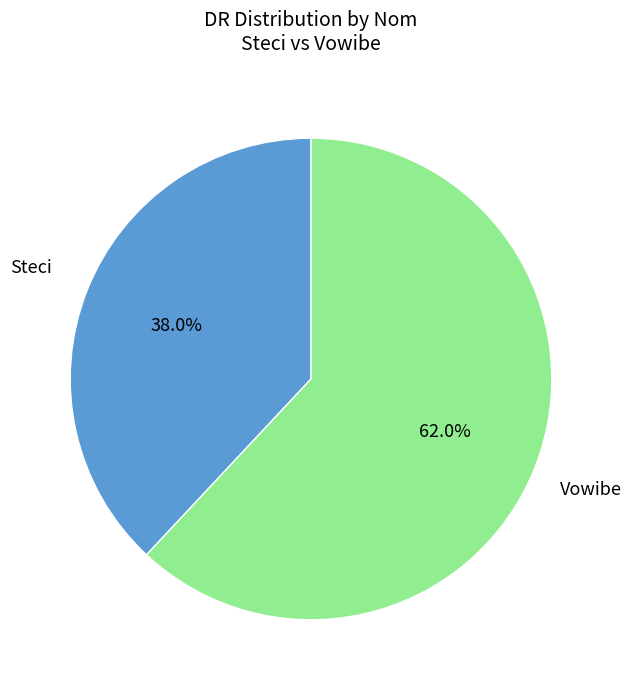

Rank the categories by value from highest to lowest.

Vowibe, Steci